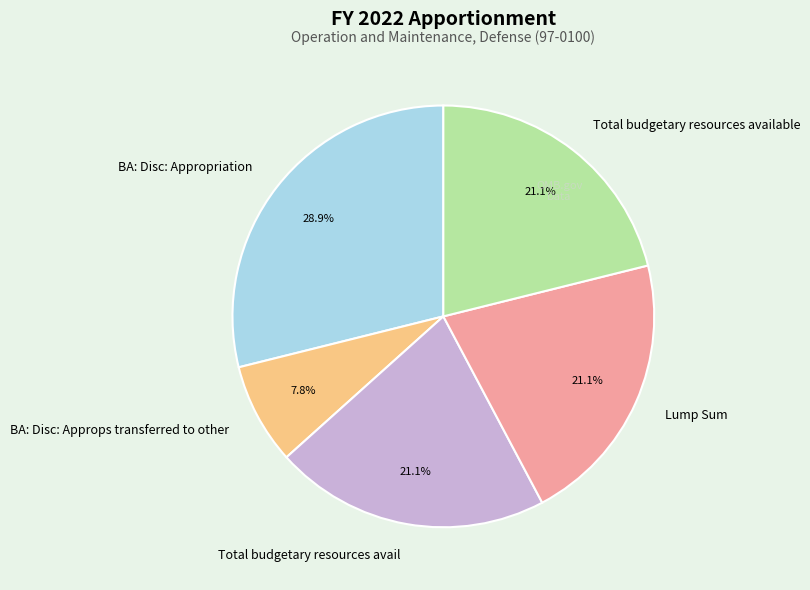

What is the largest slice in the pie chart?

BA: Disc: Appropriation